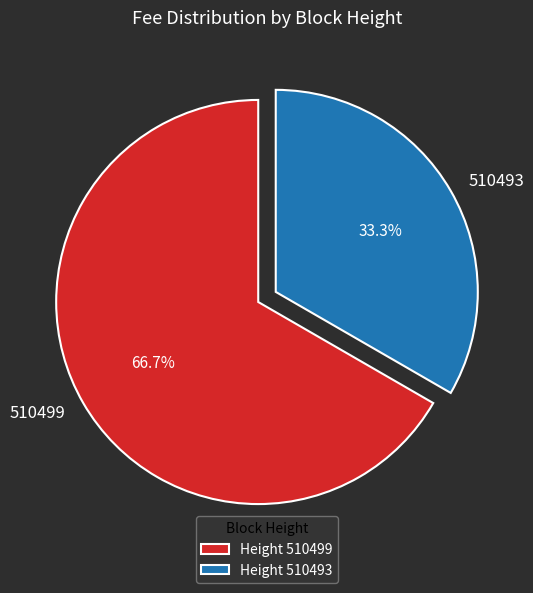

Count the number of slices in the pie.

2